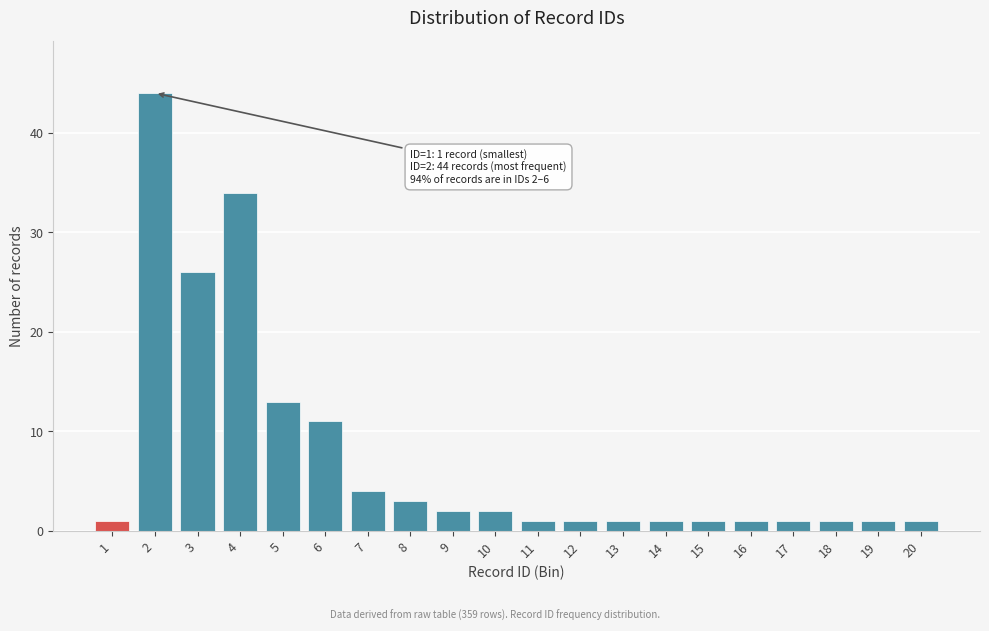

Reading right to left, transcribe all the data shown in this chart.

20=1	19=1	18=1	17=1	16=1	15=1	14=1	13=1	12=1	11=1	10=2	9=2	8=3	7=4	6=11	5=13	4=34	3=26	2=44	1=1